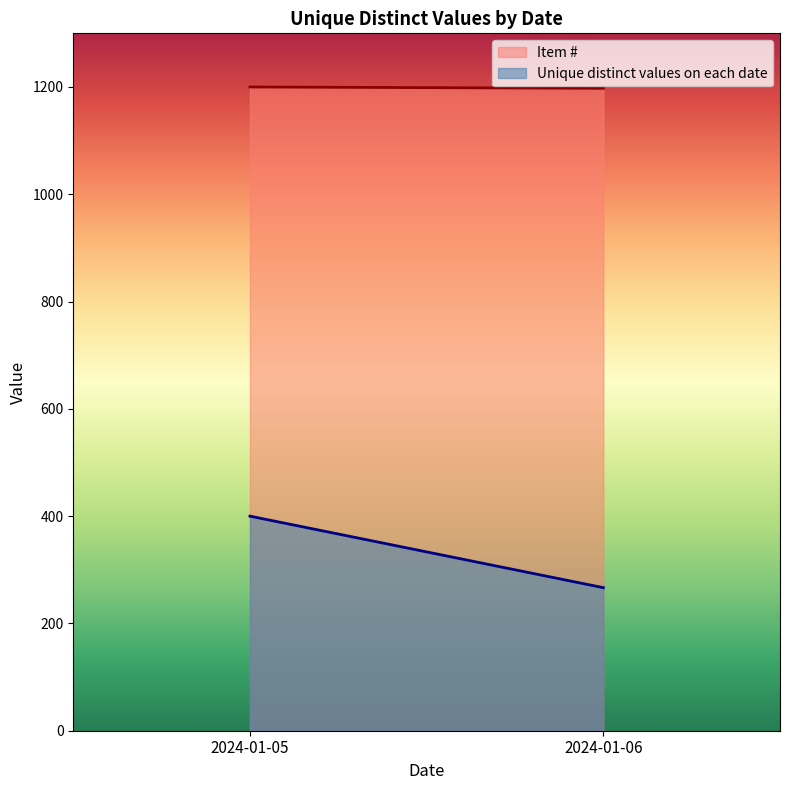

True or false: Item # and Unique distinct values on each date cross at least once.

False